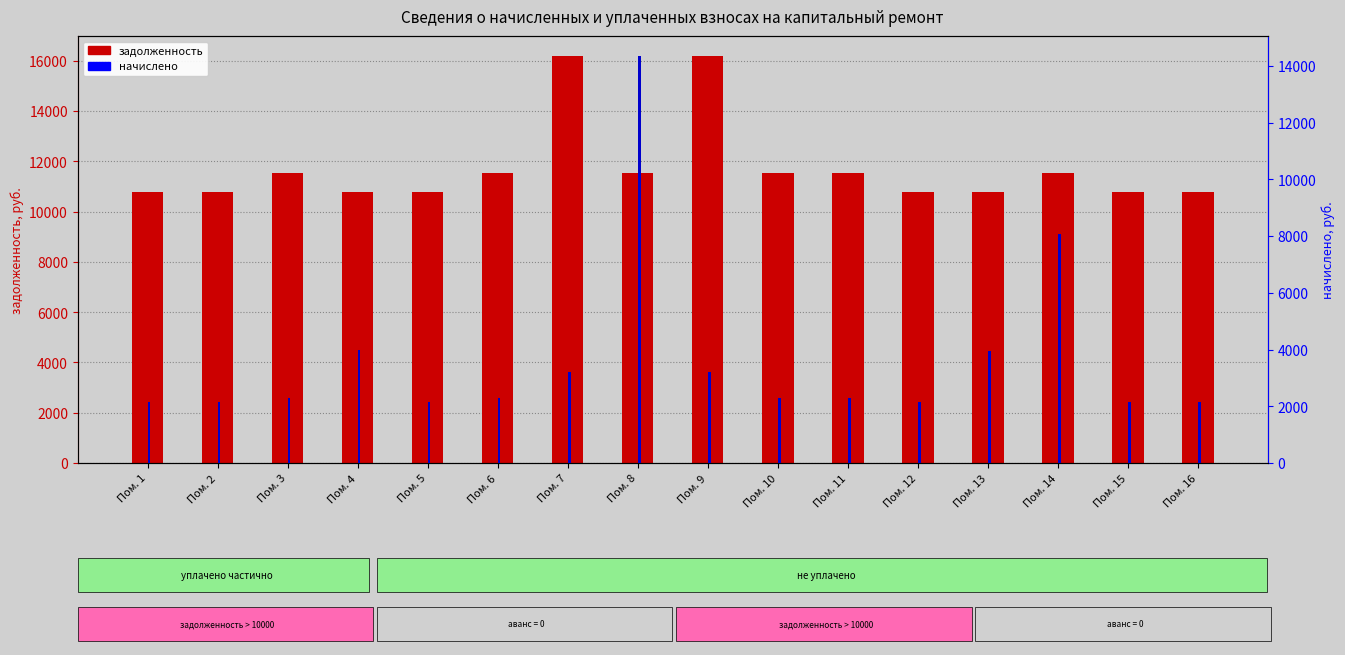

What is the maximum value shown in the chart?

16178.4